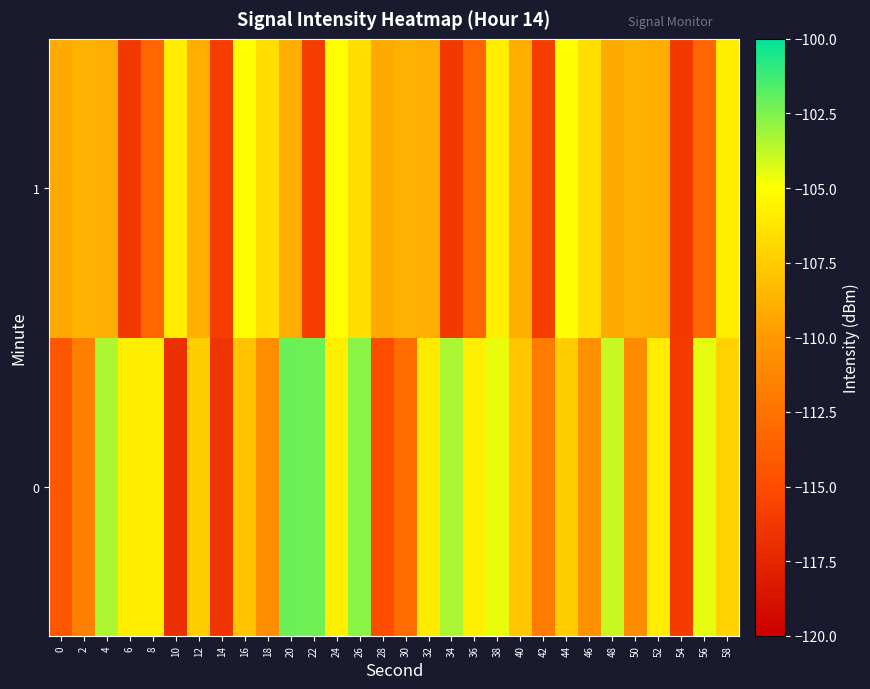

What is the smallest value displayed?

-116.9